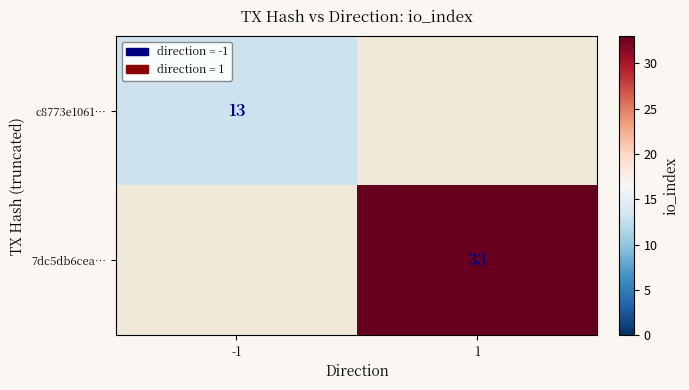

True or false: 7dc5db6cea… has a value of 33 at 1.

True